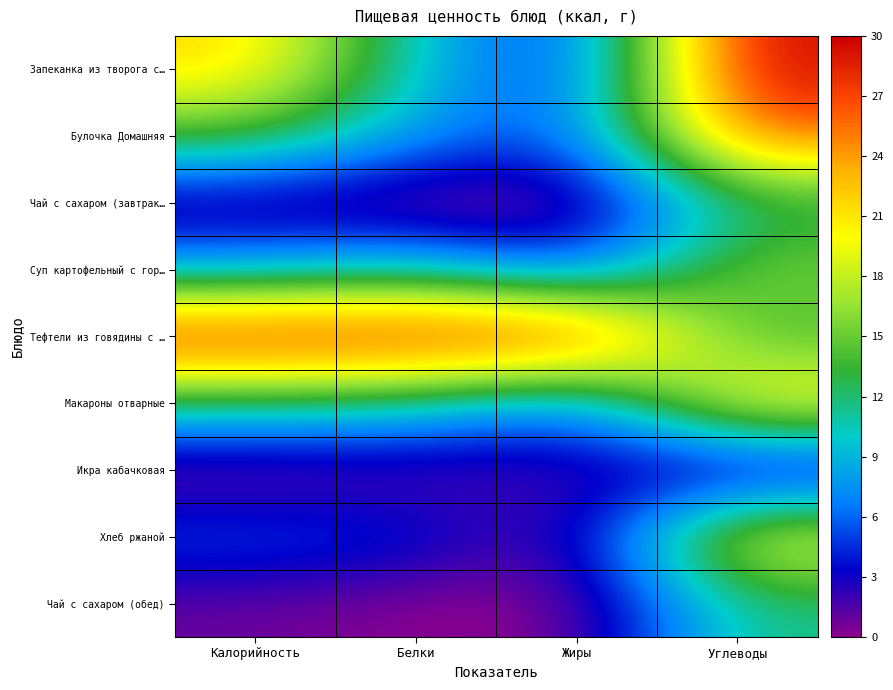

Which series changed the most between Калорийность and Белки?

Запеканка из творога с…